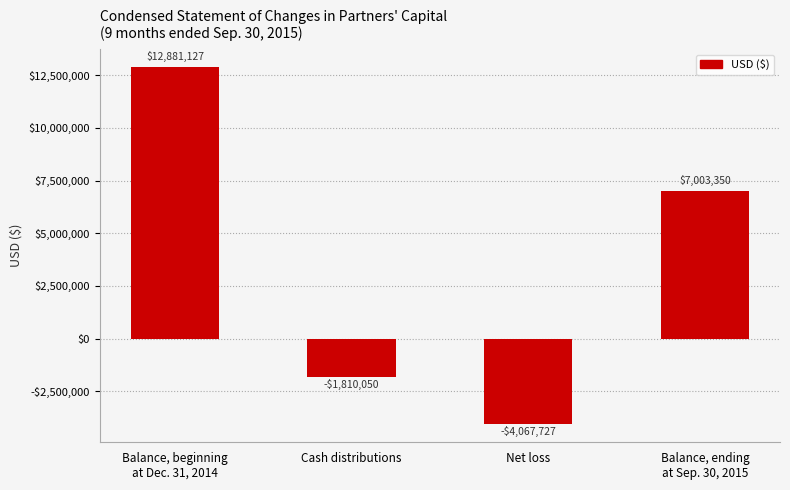

At which label does the data first exceed 7003350?

Balance, beginning
at Dec. 31, 2014